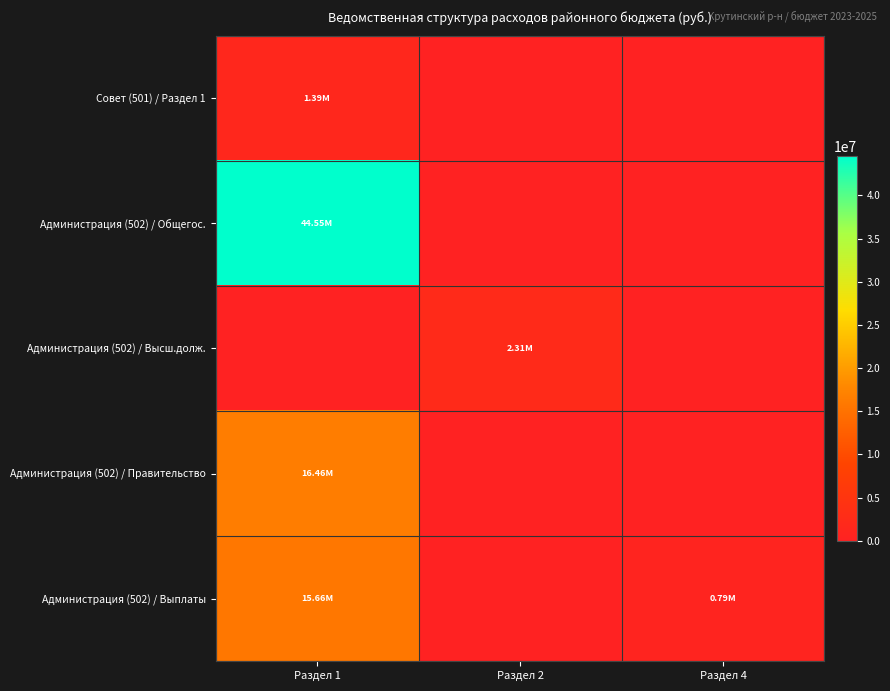

List the series in order of their peak value, lowest first.

Совет (501) / Раздел 1, Администрация (502) / Высш.долж., Администрация (502) / Выплаты, Администрация (502) / Правительство, Администрация (502) / Общегос.